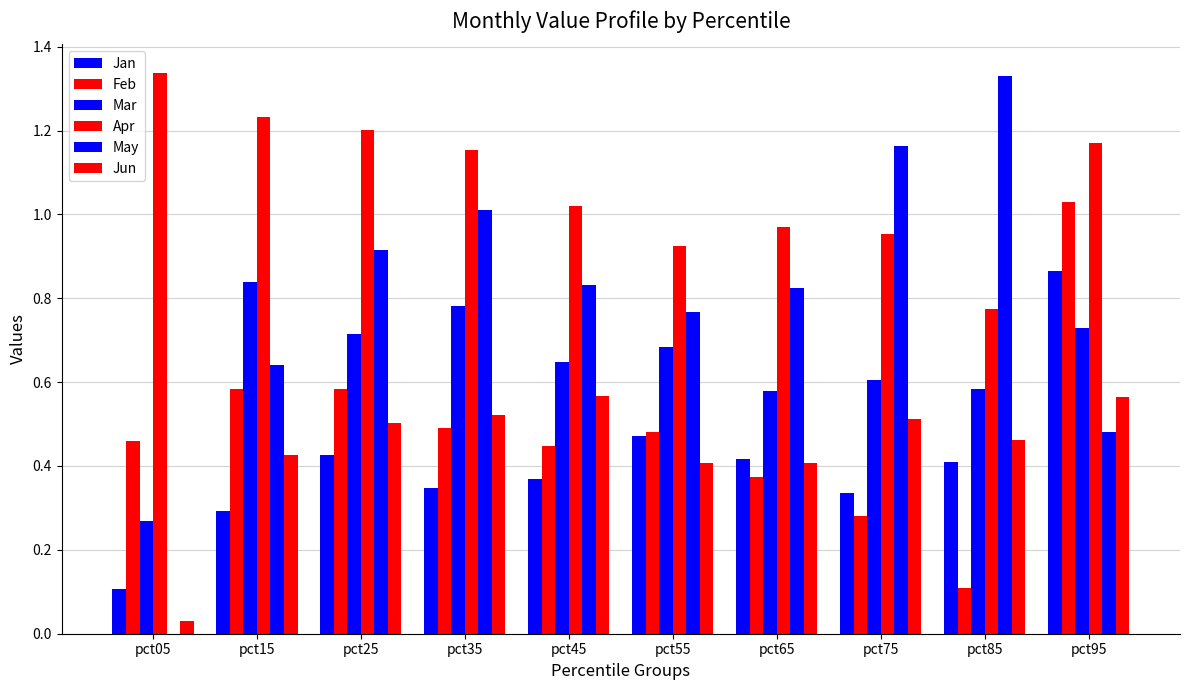

The May series shows -0.1 at pct05. True or false?

False